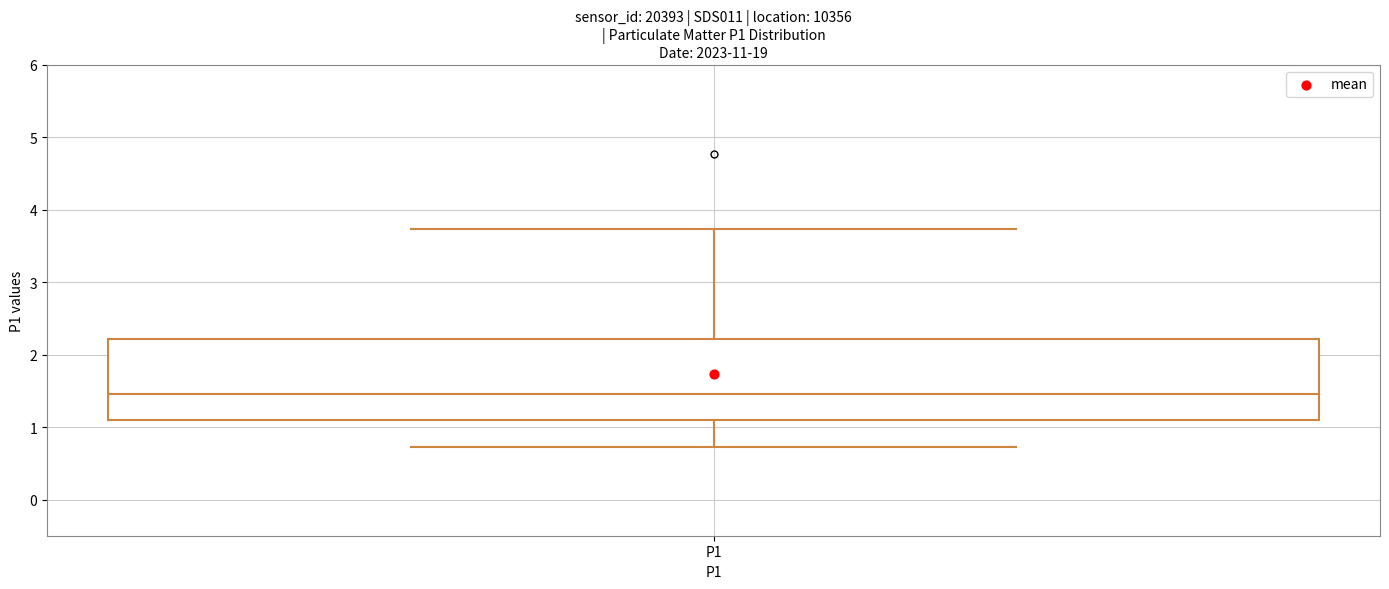

Where does the median line of the box for P1 sit on the y-axis? The values are not printed on the chart, so give them approximately, as read against the axis.

1.5